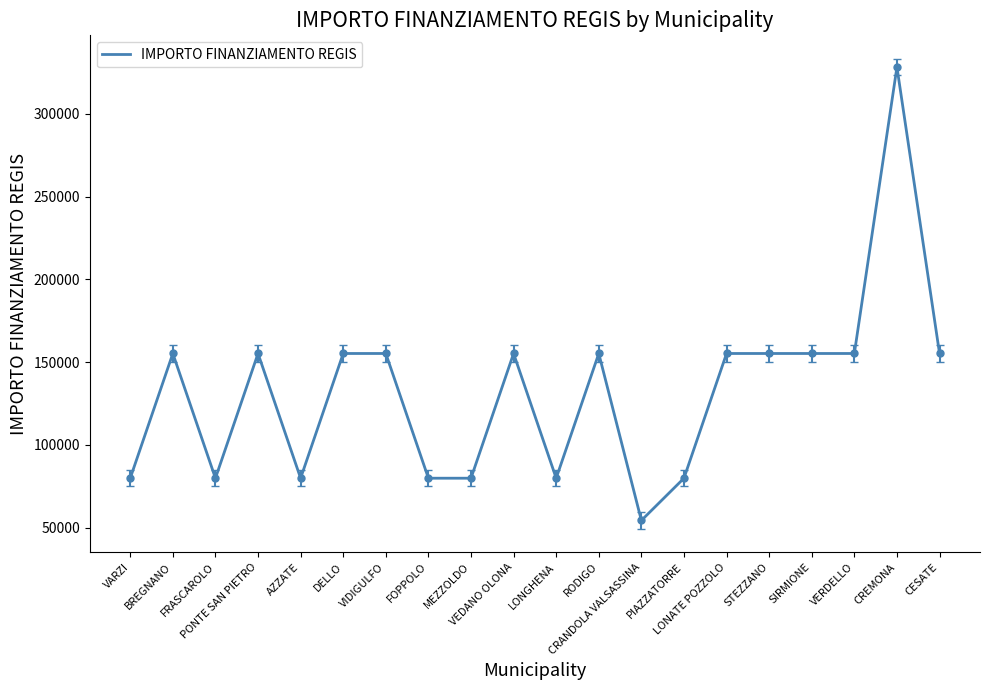

Between SIRMIONE and MEZZOLDO, which is larger?

SIRMIONE